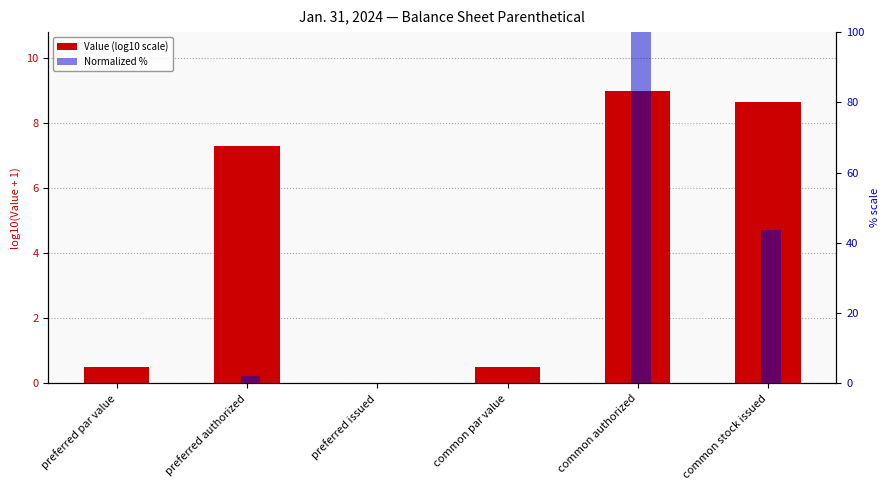

Reading left to right, transcribe all the data shown in this chart.

Value (log10 scale): 0.5	7.3	0.0	0.5	9.0	8.6
Normalized %: 0.0	2.0	0.0	0.0	100.0	43.8